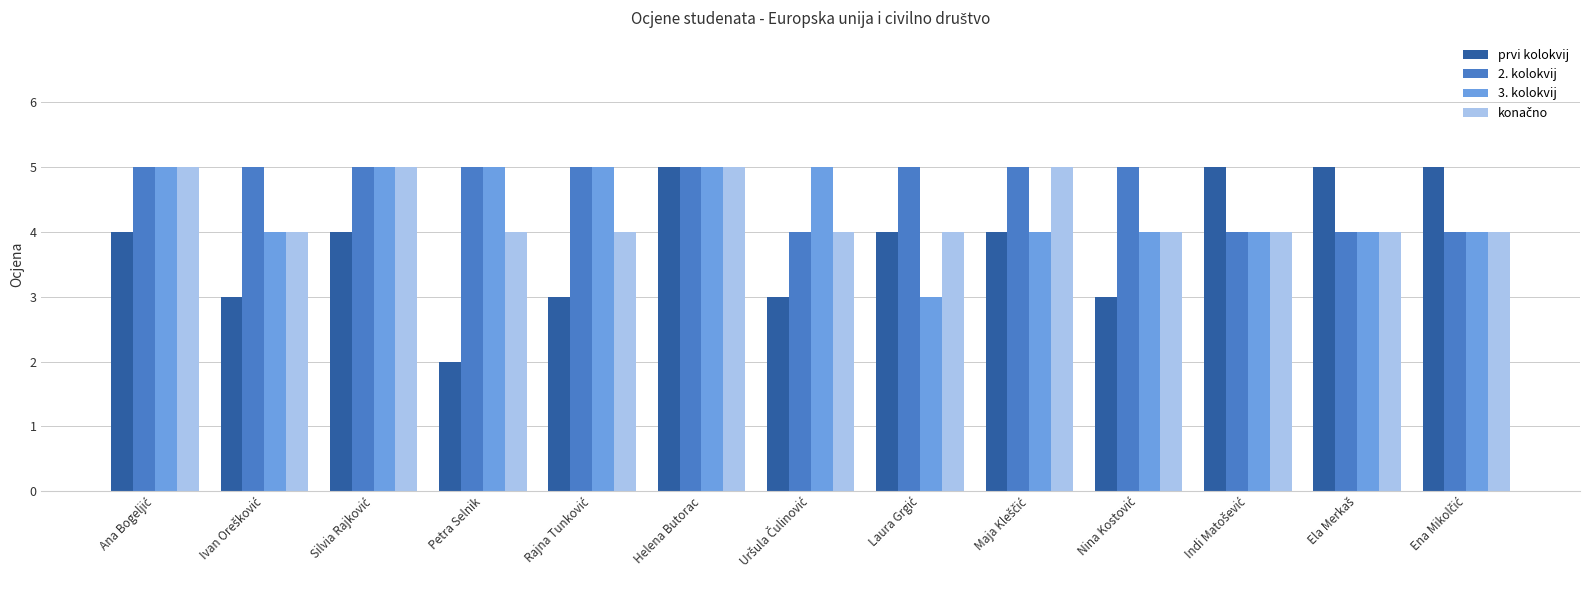

Which series has the largest total across all categories?

2. kolokvij